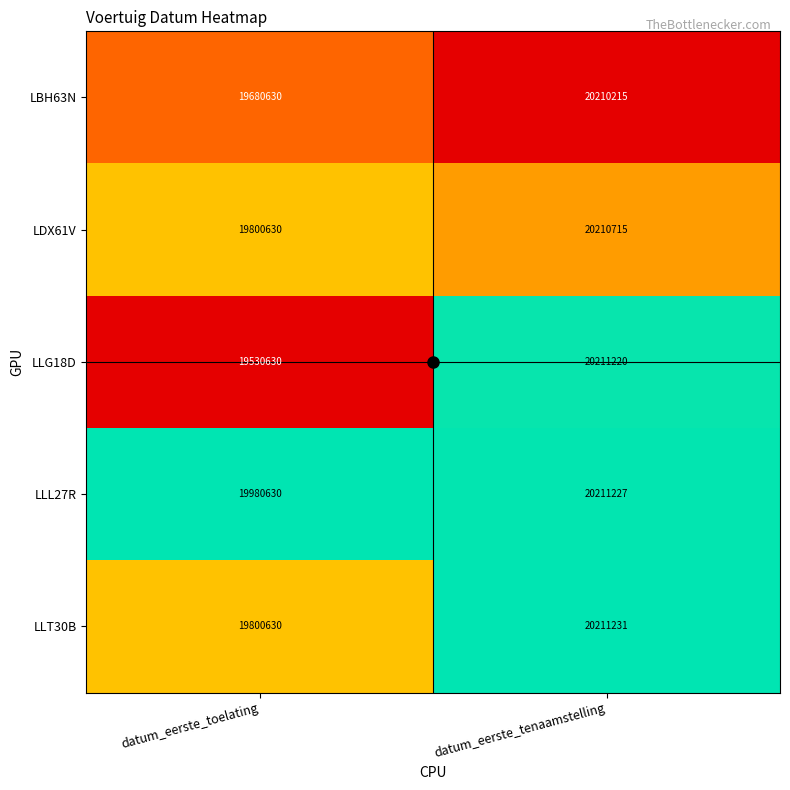

Which series has the largest total across all categories?

LLL27R